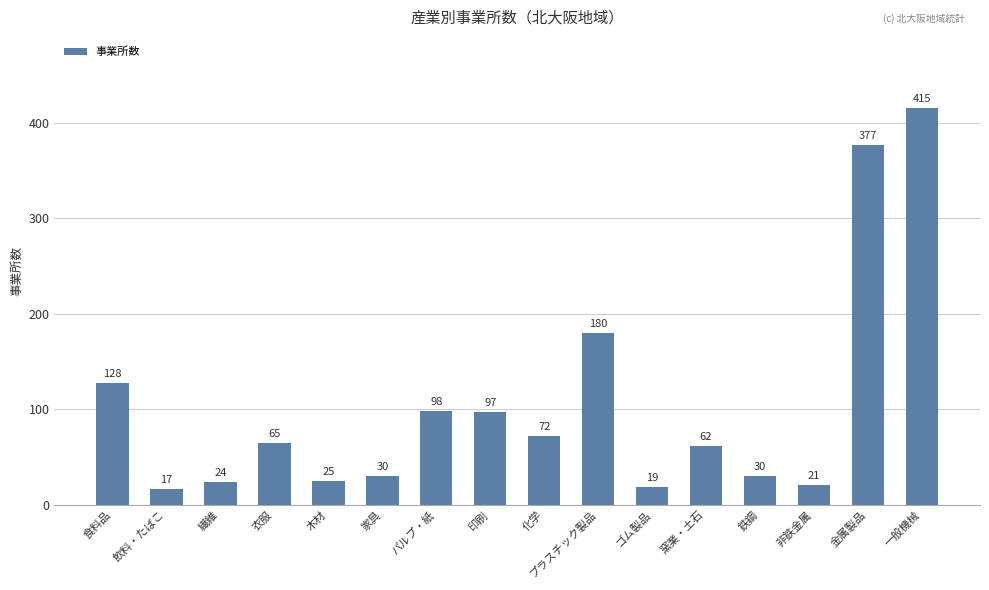

The value at 窯業・土石 is 83. True or false?

False